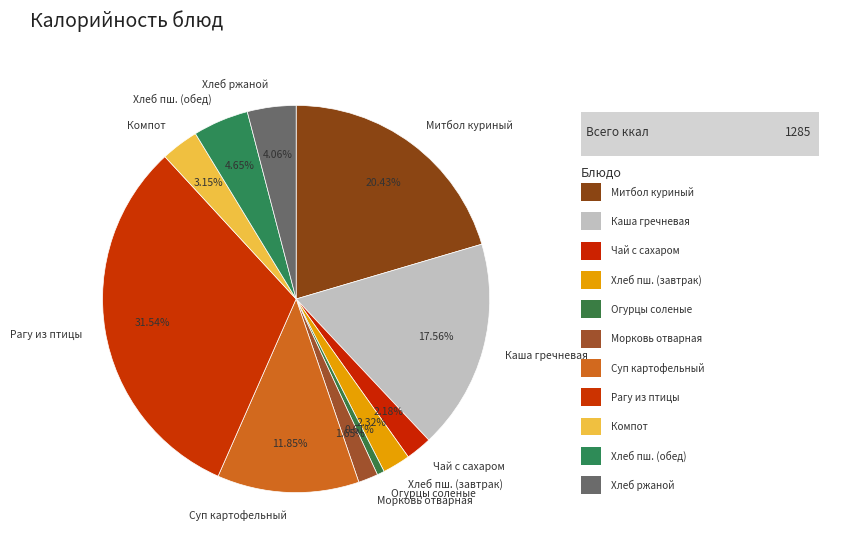

Count the number of slices in the pie.

11